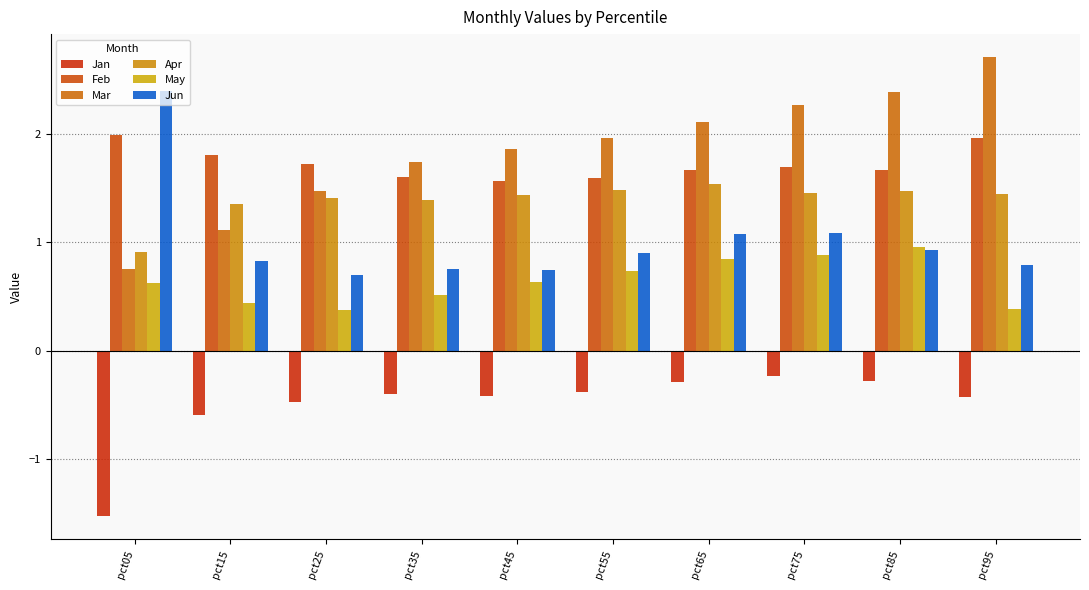

Read the Feb value at pct25.

1.7